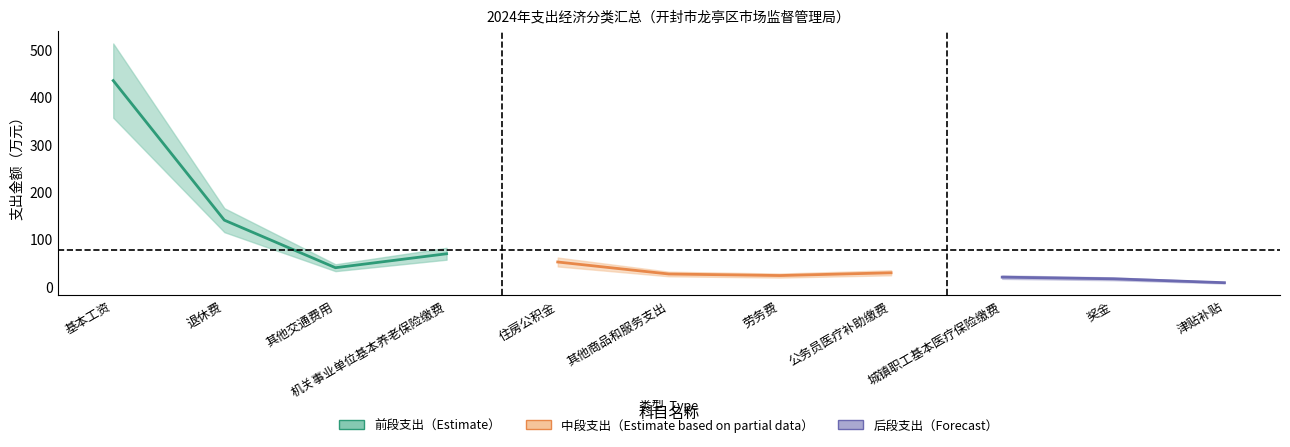

How many interior local peaks (higher than both neighbors) does the data have?

2